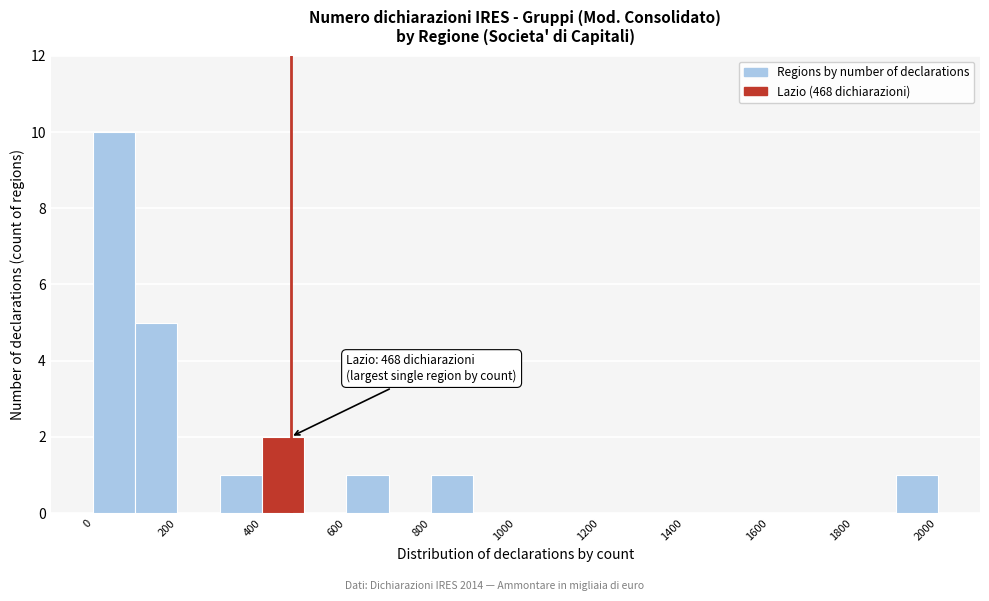

Which range on the x-axis has the tallest bar?

0 to 100